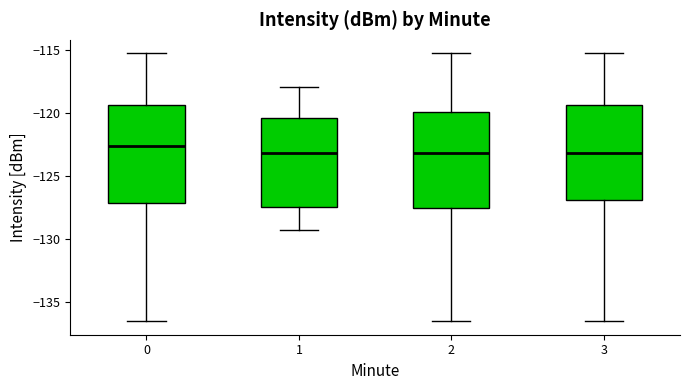

Where is the upper edge of the box at x = 1 on the y-axis? The values are not printed on the chart, so give them approximately, as read against the axis.

-120.5